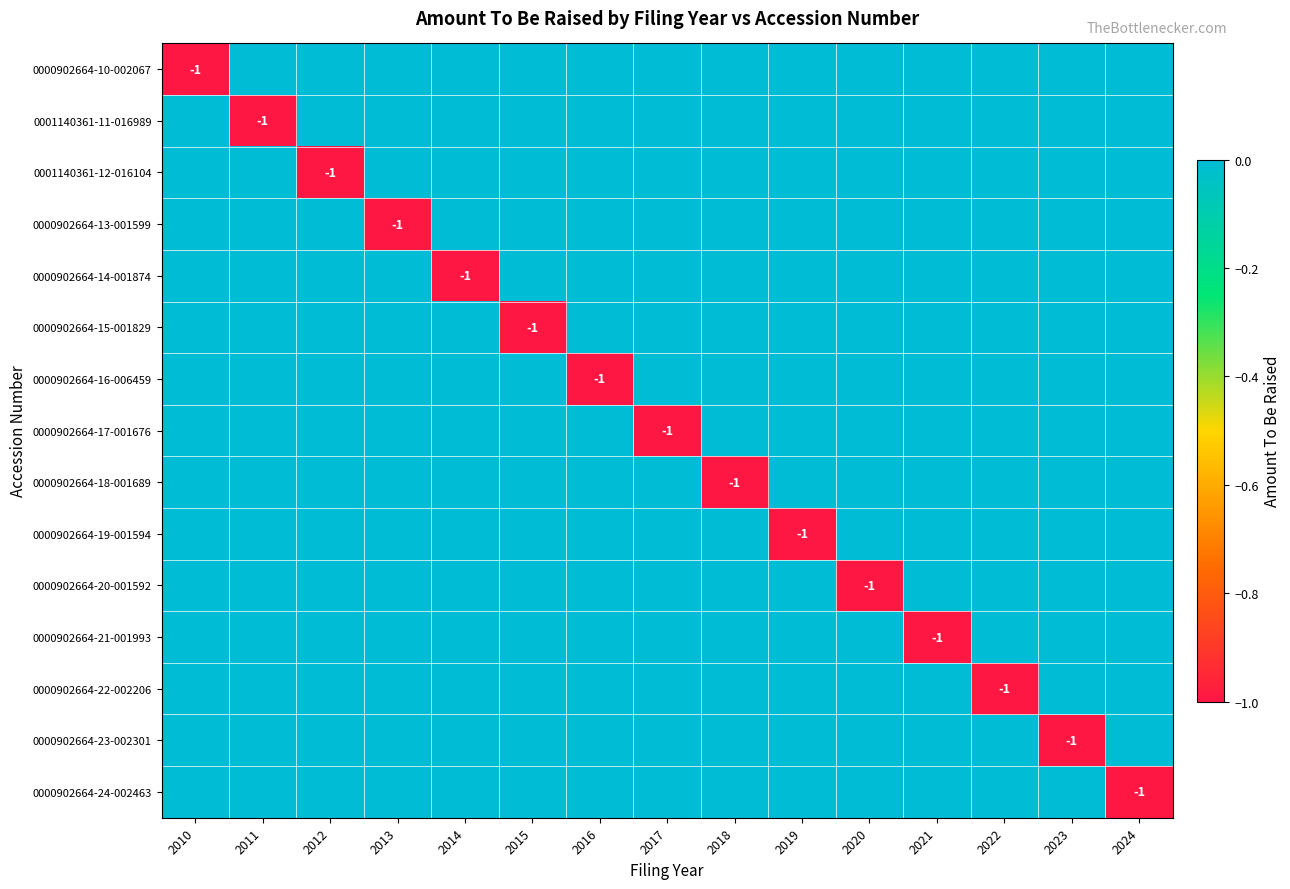

What is the total value across all series at 2010?

-1